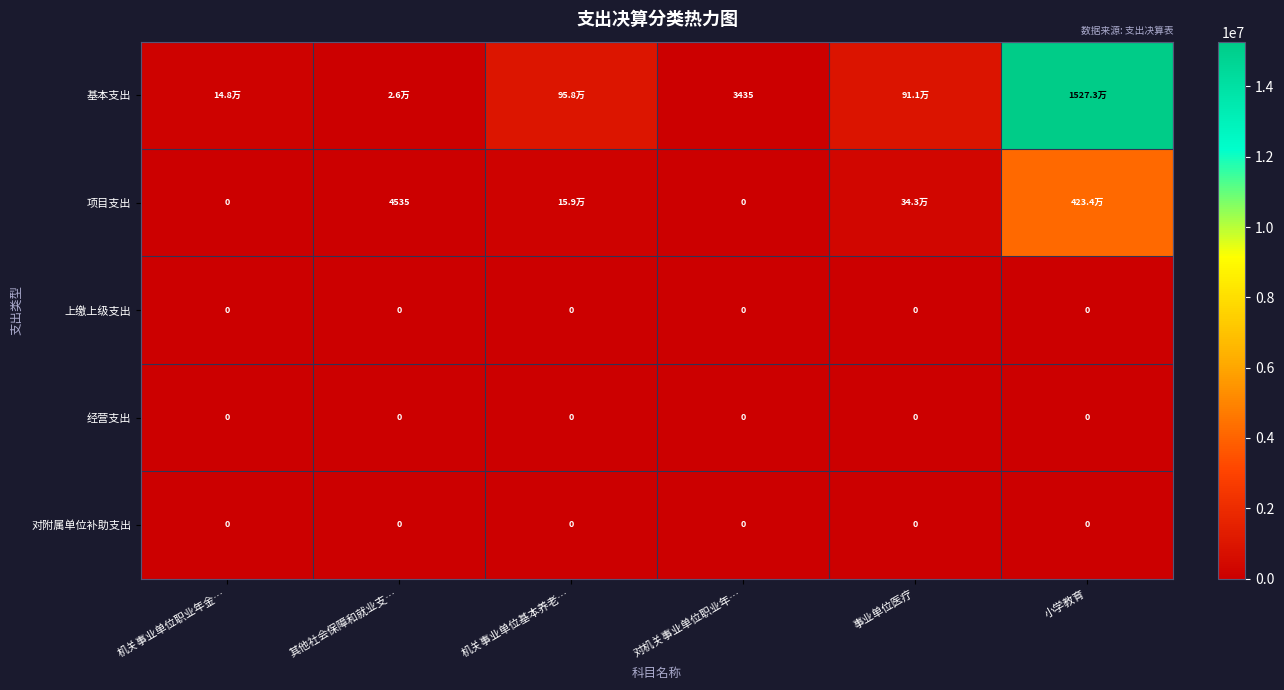

What is the difference between the highest and lowest values at 小学教育?

15273139.6